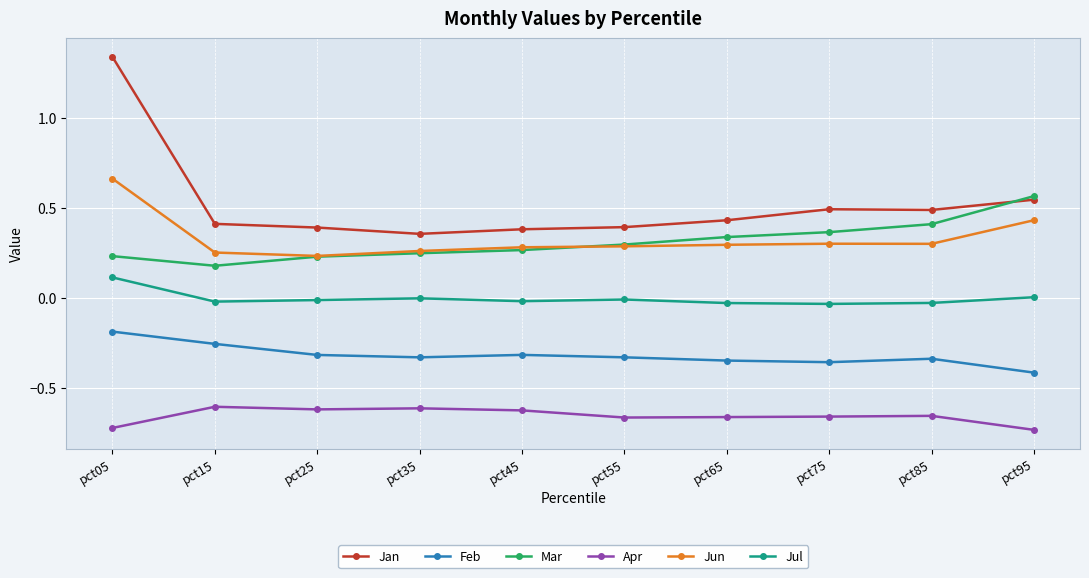

Is it true that Feb equals -0.5 at pct85?

False